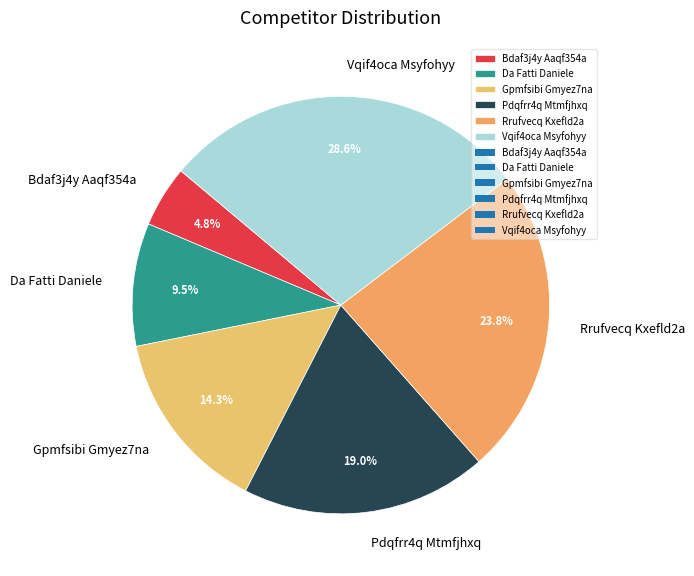

Is there a majority slice in this chart?

No